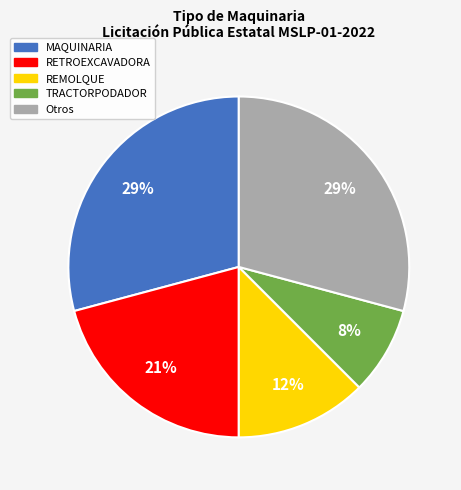

Is there a majority slice in this chart?

No